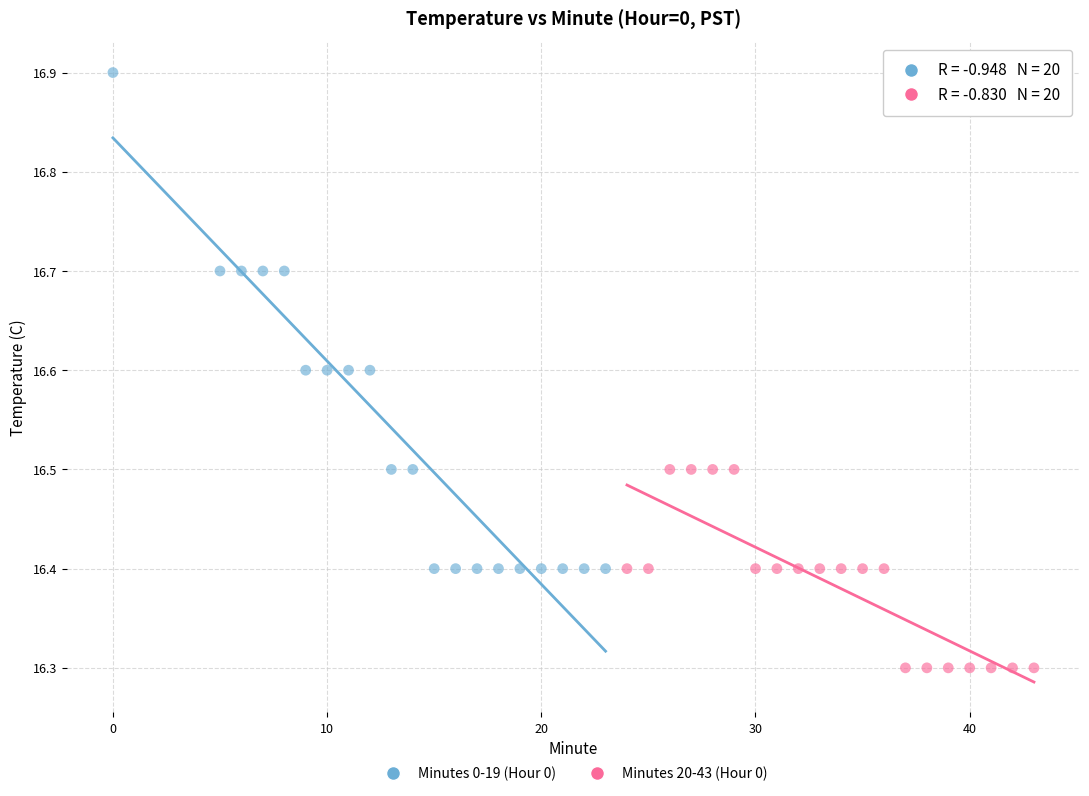

Which series has the widest spread of Y values?

Minutes 0-19 (Hour 0)